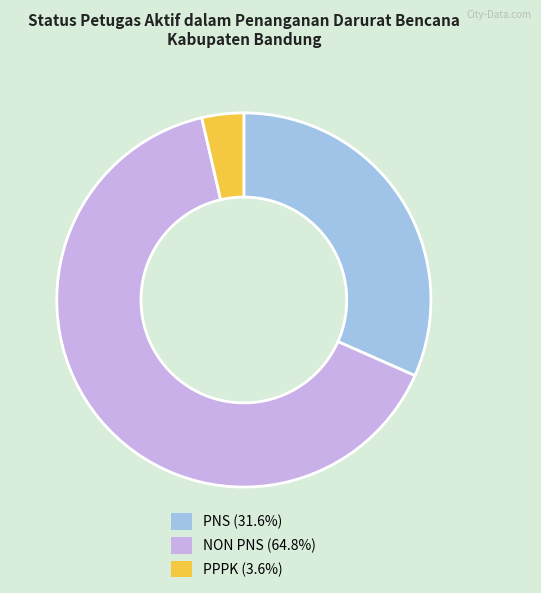

How many segments does this pie chart have?

3